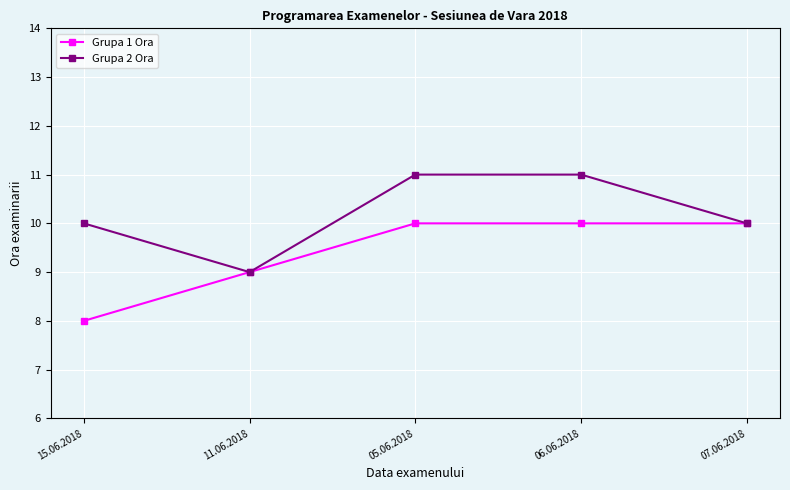

Is it true that Grupa 2 Ora equals 12 at 11.06.2018?

False